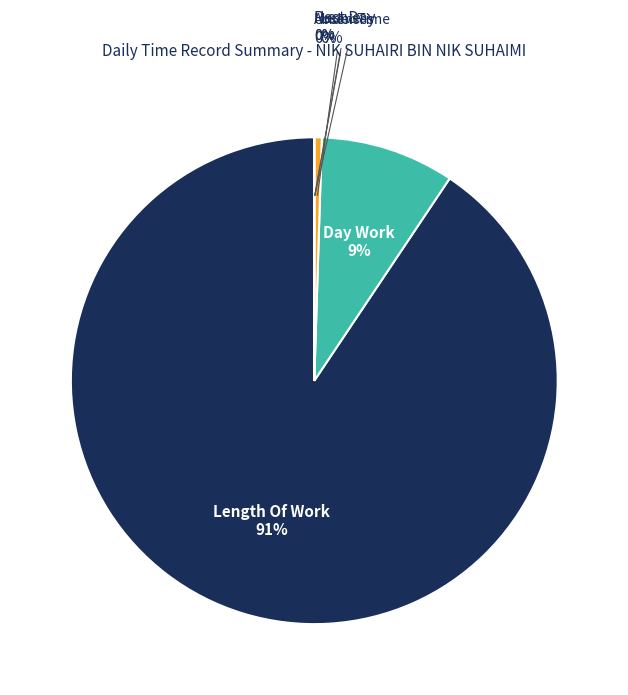

To the nearest percent, what is the difference between the largest and smallest slice percentages?

91%